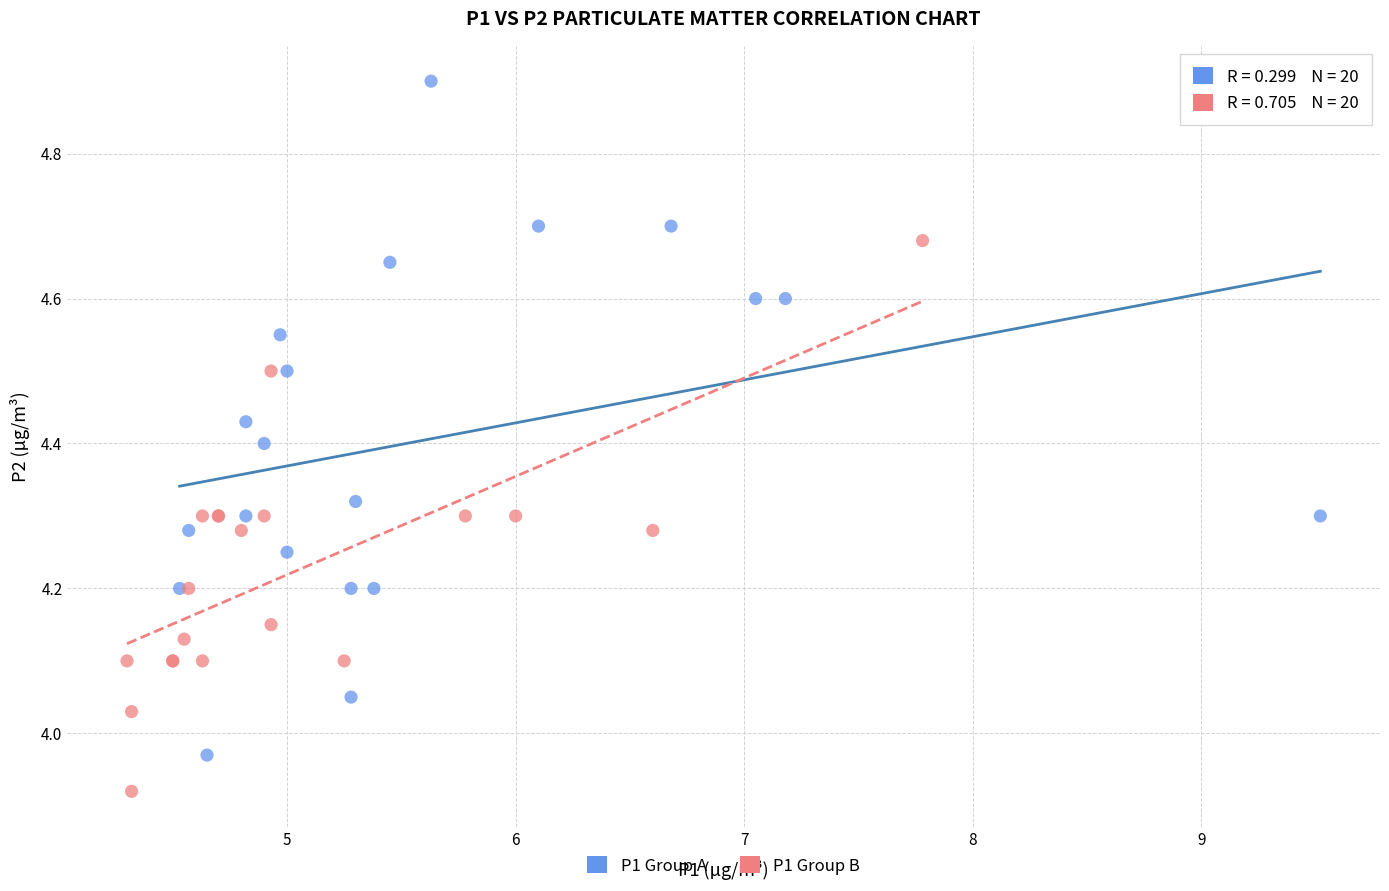

What are all the series names shown in the legend?

P1 Group A, P1 Group B